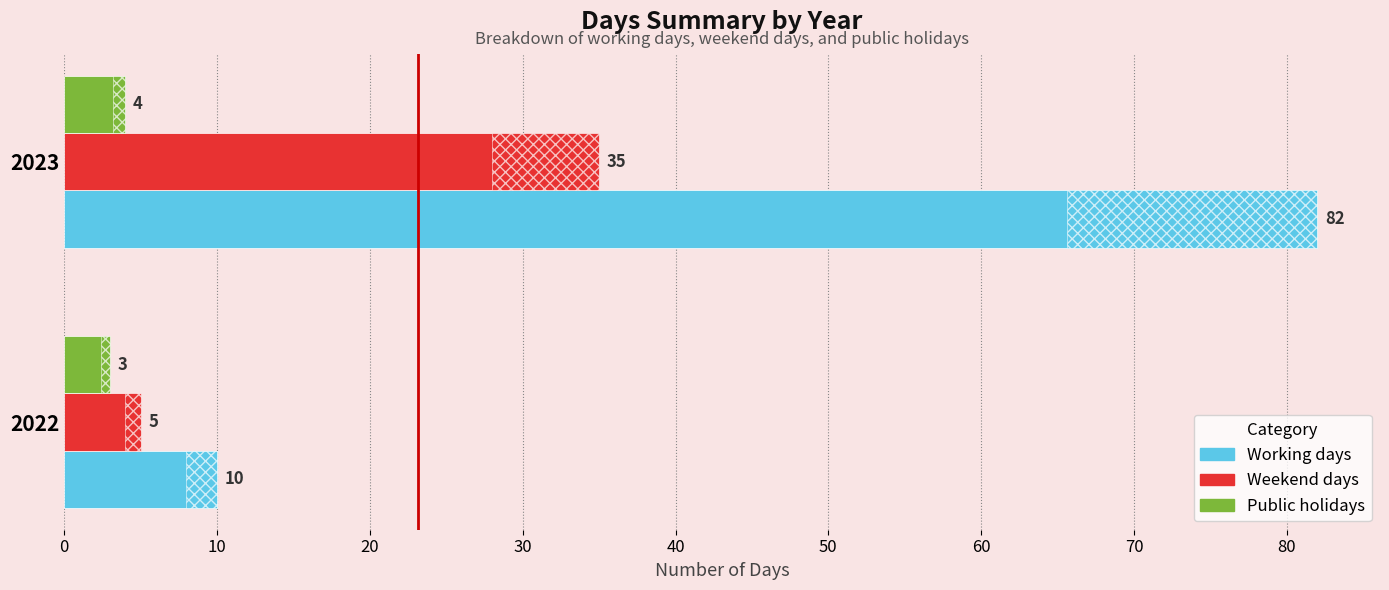

Is it true that Weekend days equals 62 at 2023?

False